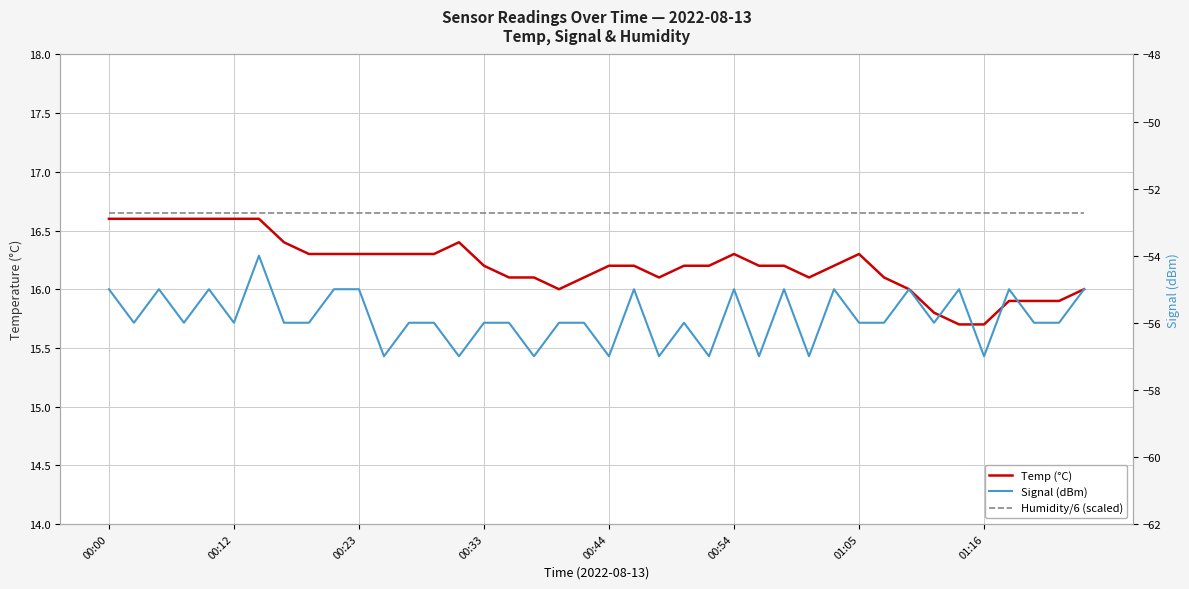

At how many categories does at least one series exceed -21?

40